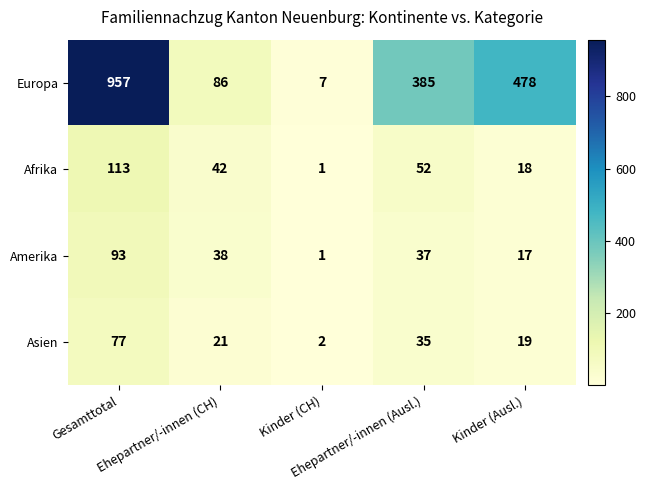

At which category does the chart reach its peak across all series?

Gesamttotal